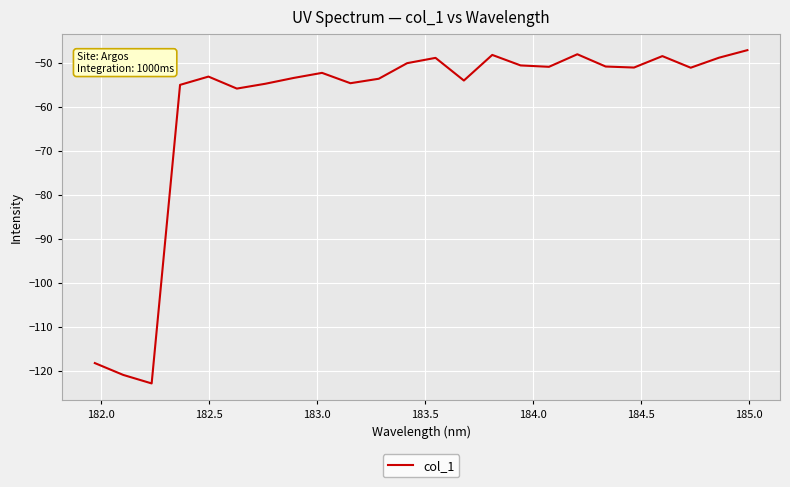

What is the average value?

-60.1